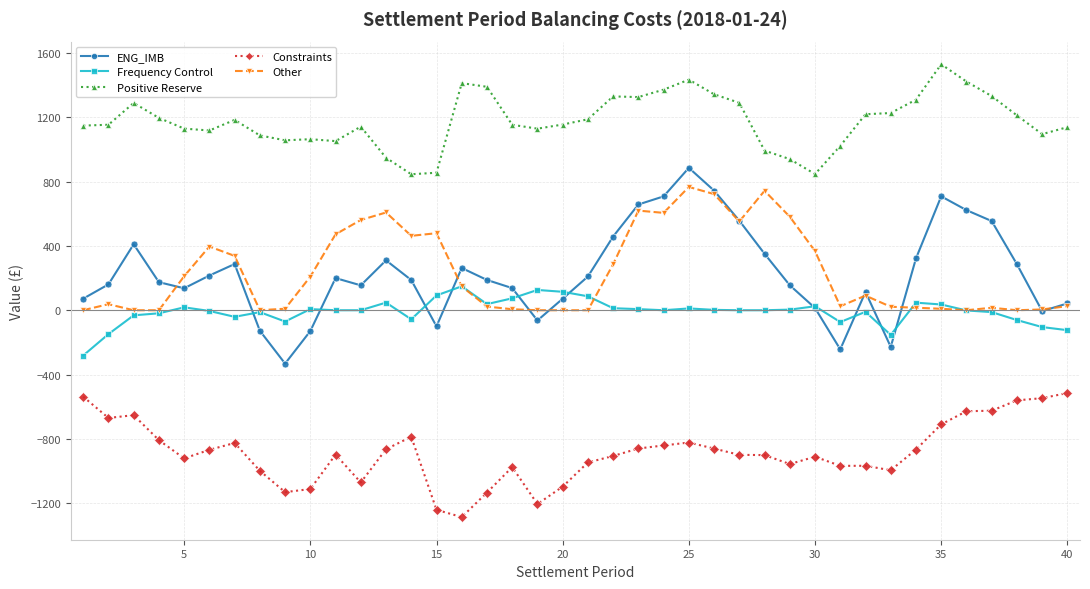

What is the maximum value shown in the chart?

1529.9